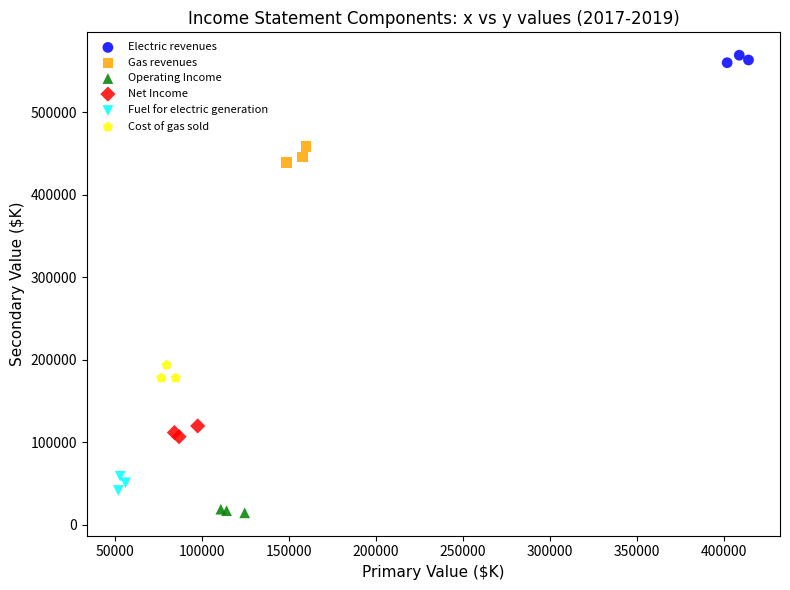

Which series reaches the minimum Y coordinate?

Operating Income